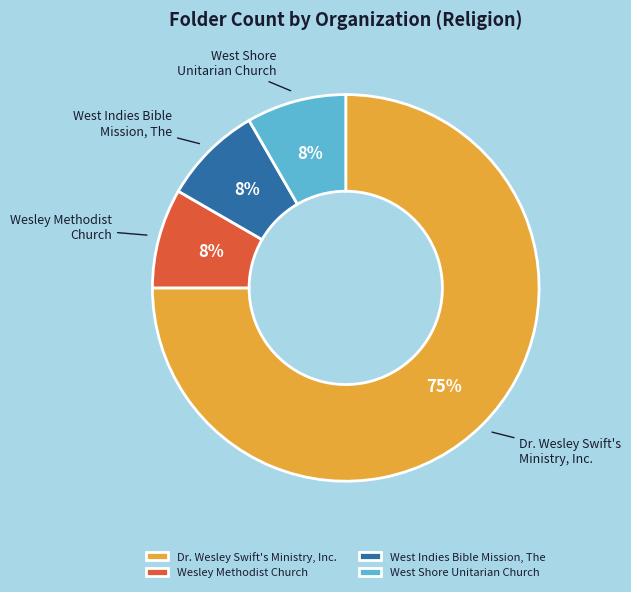

To the nearest percent, what is the average slice percentage?

25%